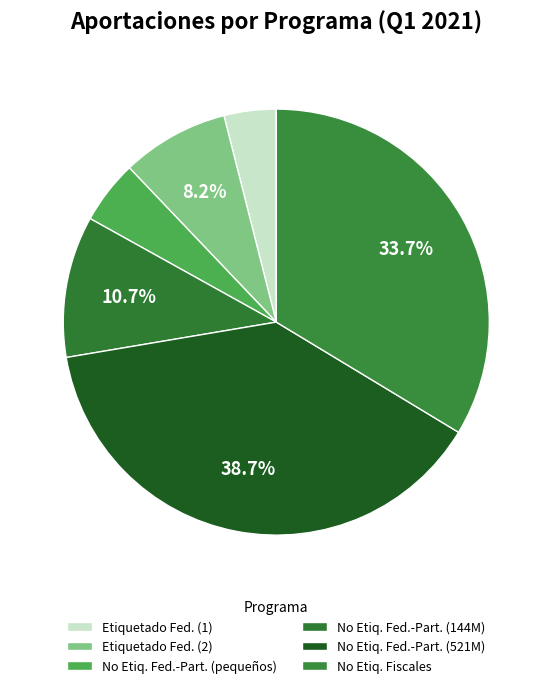

How many slices are in this pie chart?

6